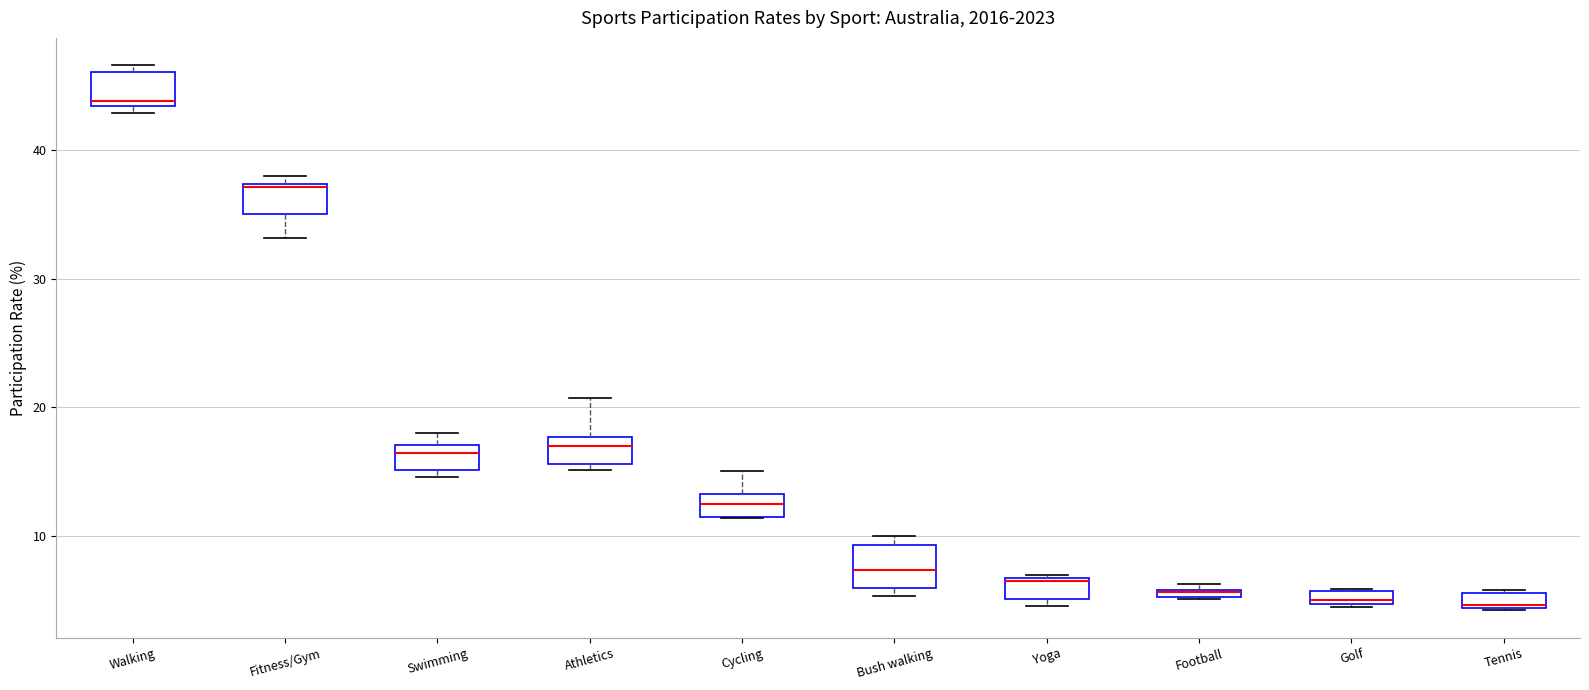

Where is the upper edge of the box for Cycling on the y-axis? The values are not printed on the chart, so give them approximately, as read against the axis.

13